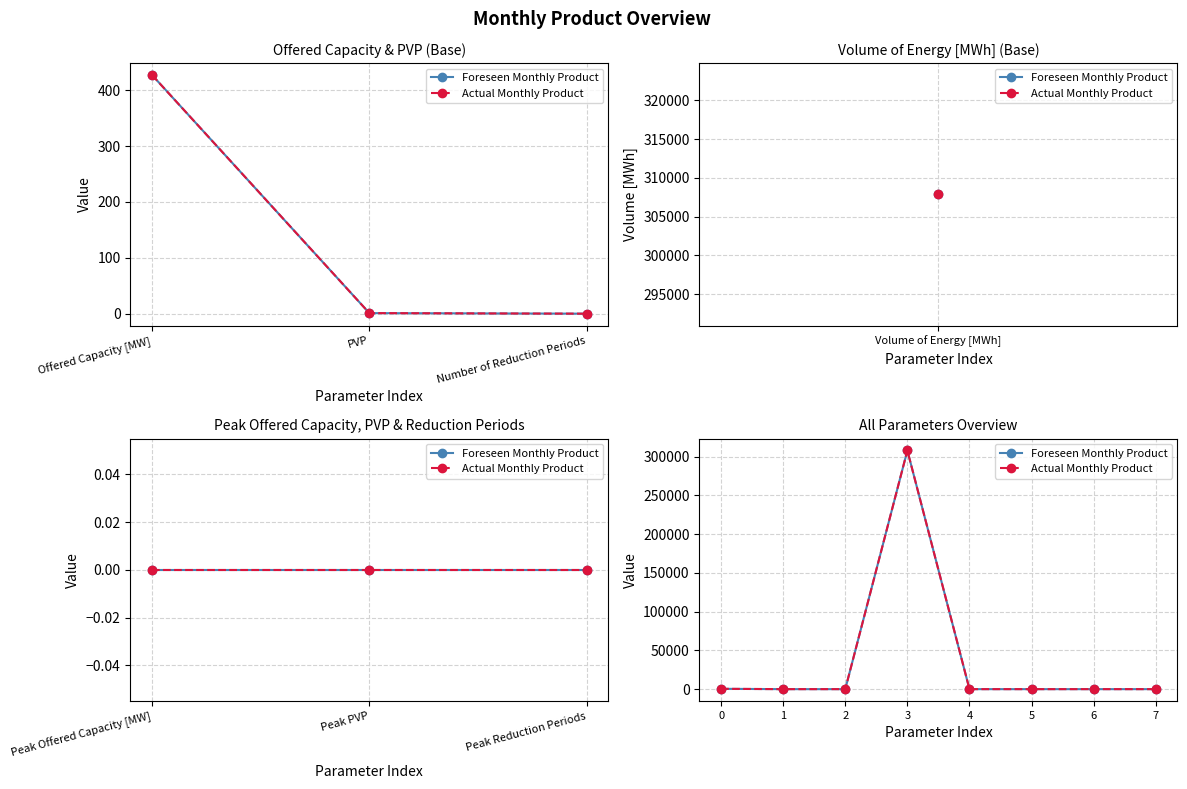

Rank the series by their maximum value, from lowest to highest.

Foreseen Monthly Product, Actual Monthly Product